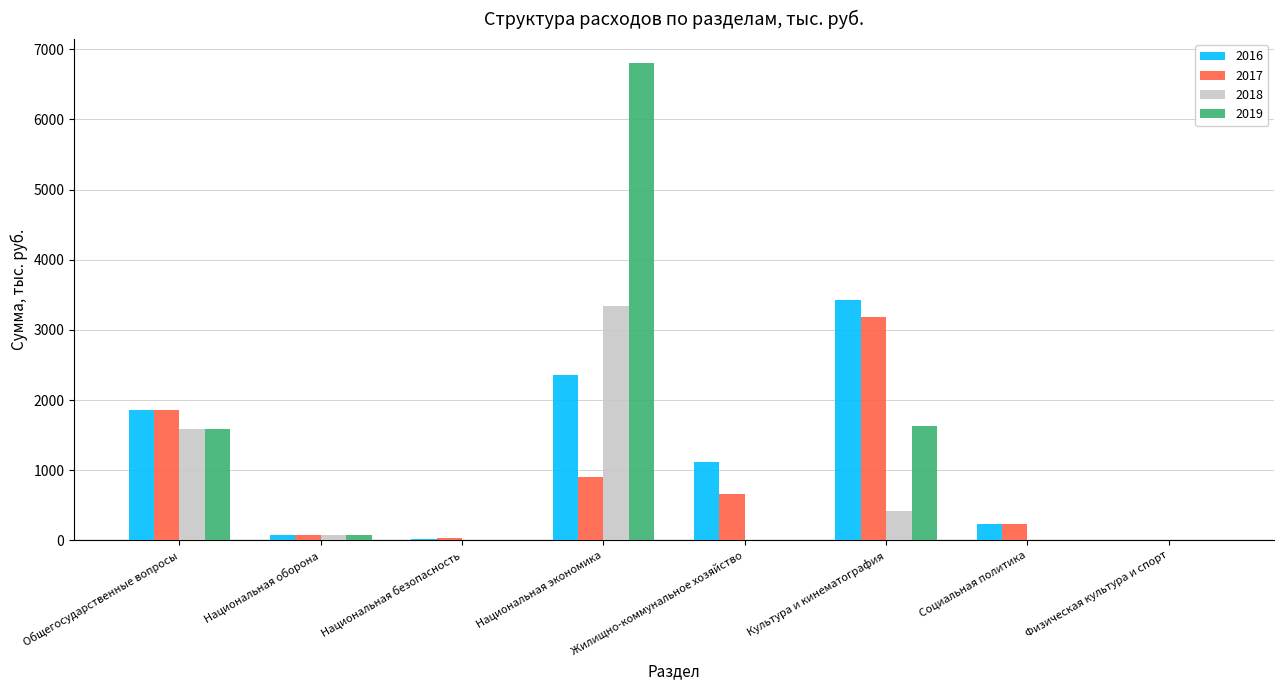

At which category is the sum across all series the highest?

Национальная экономика